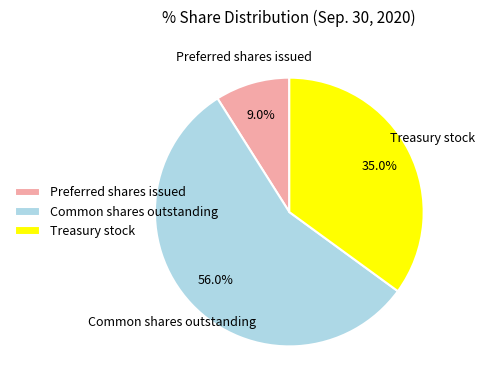

What percentage is the Preferred shares issued slice, to the nearest percent?

9%